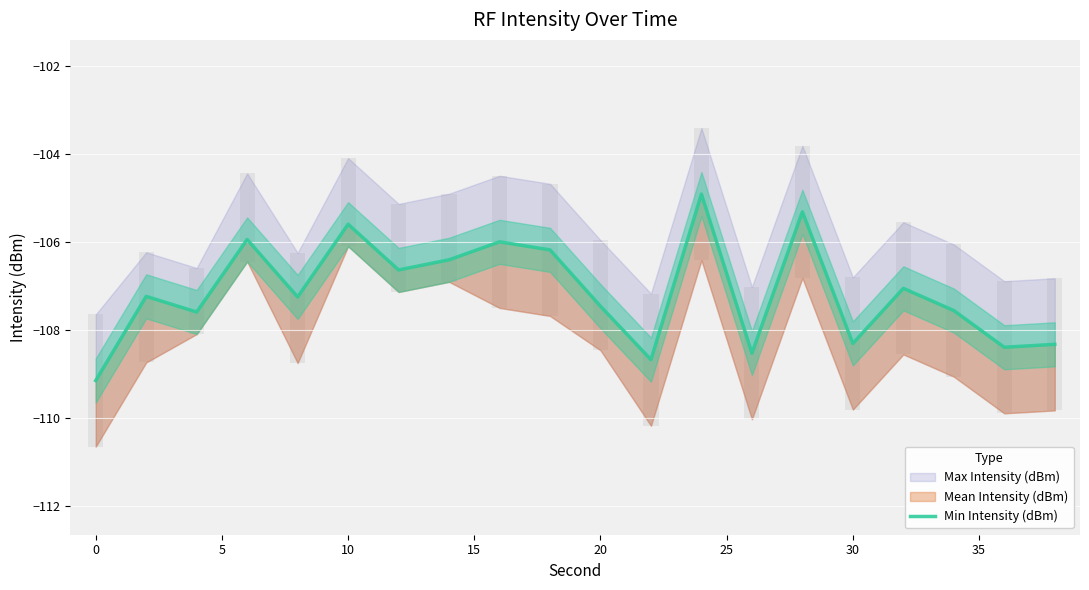

How many data points are above -107?

8